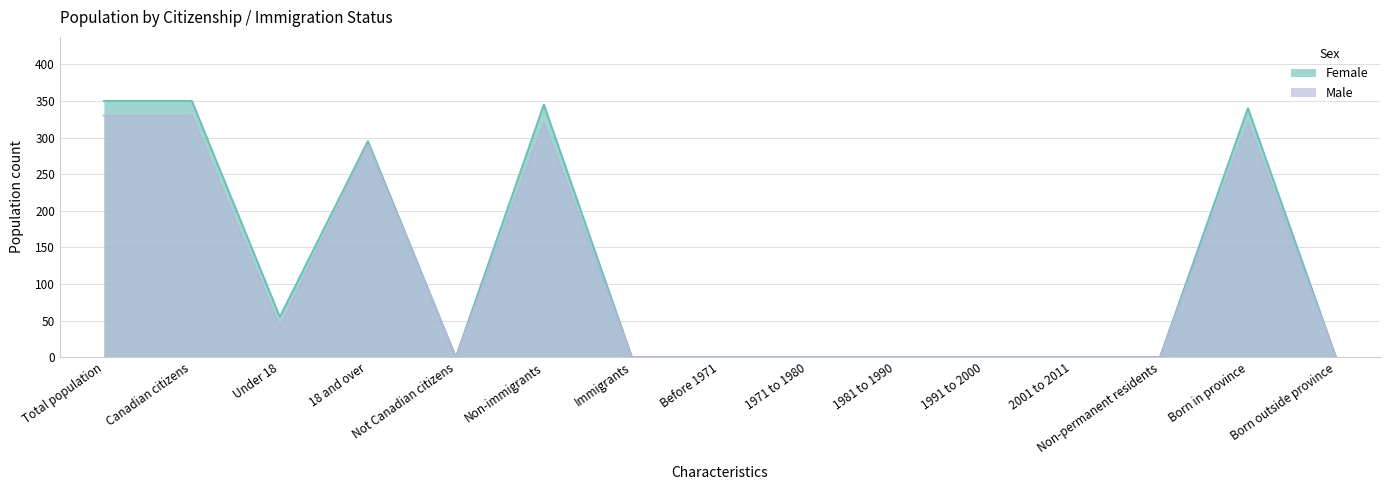

In Female, how many points are lower than both neighbors (excluding endpoints)?

2